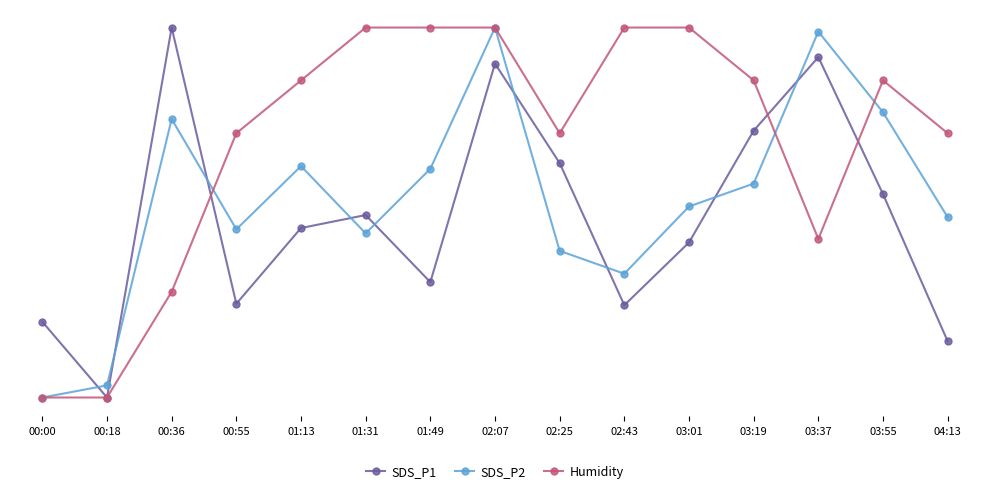

Which category has the highest value in the Humidity series?

01:31